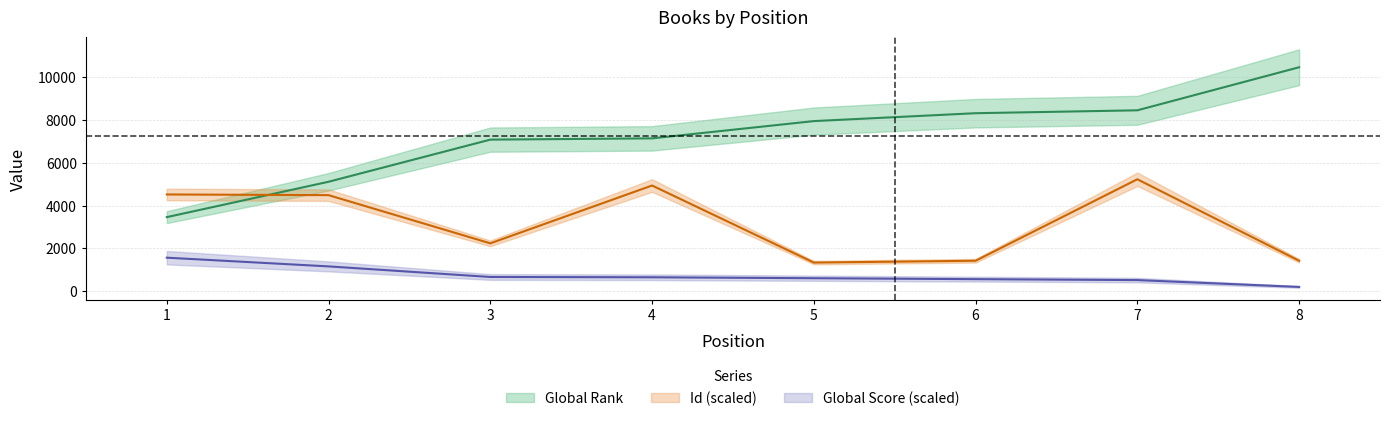

True or false: Global Score has more than 0 points higher than both neighbors.

False